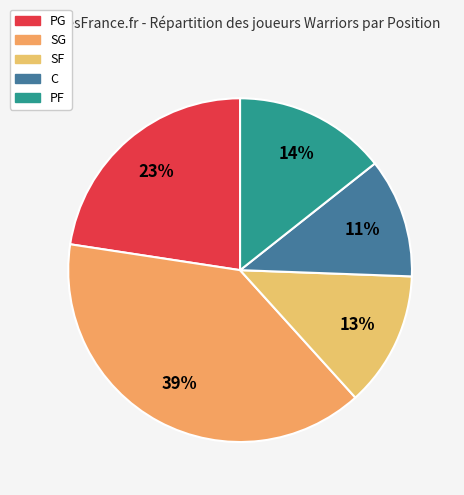

Count the number of slices in the pie.

5